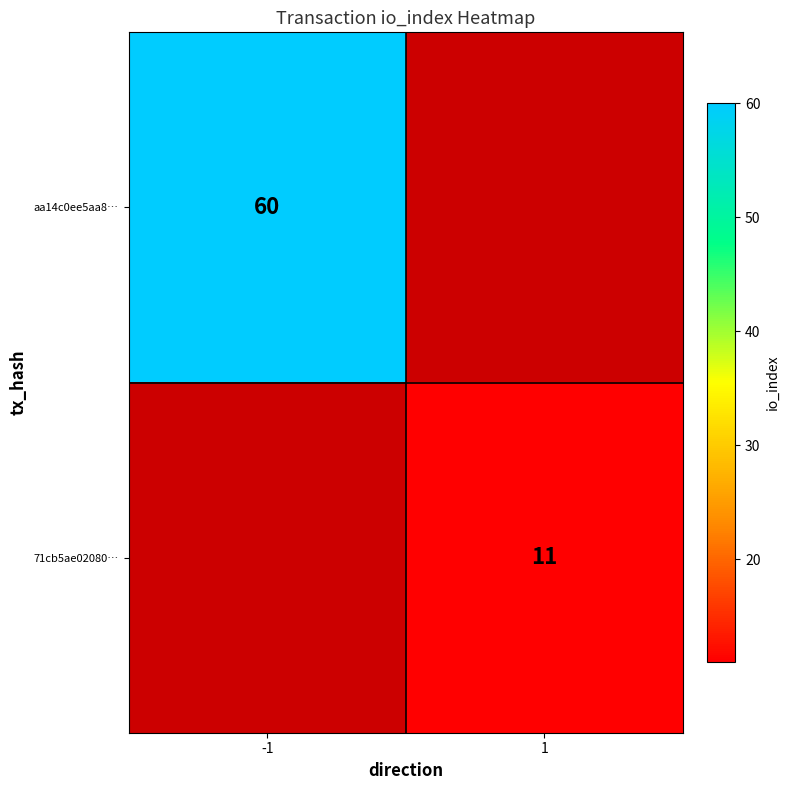

Is it true that aa14c0ee5aa8… equals 94 at -1?

False